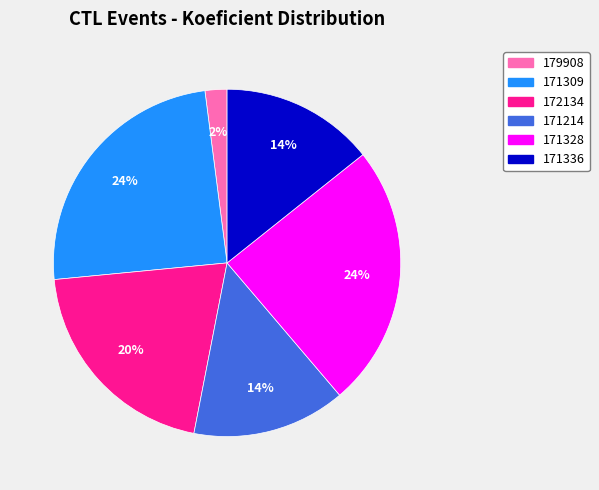

Do 171328 and 171336 together represent more than half of the pie?

No